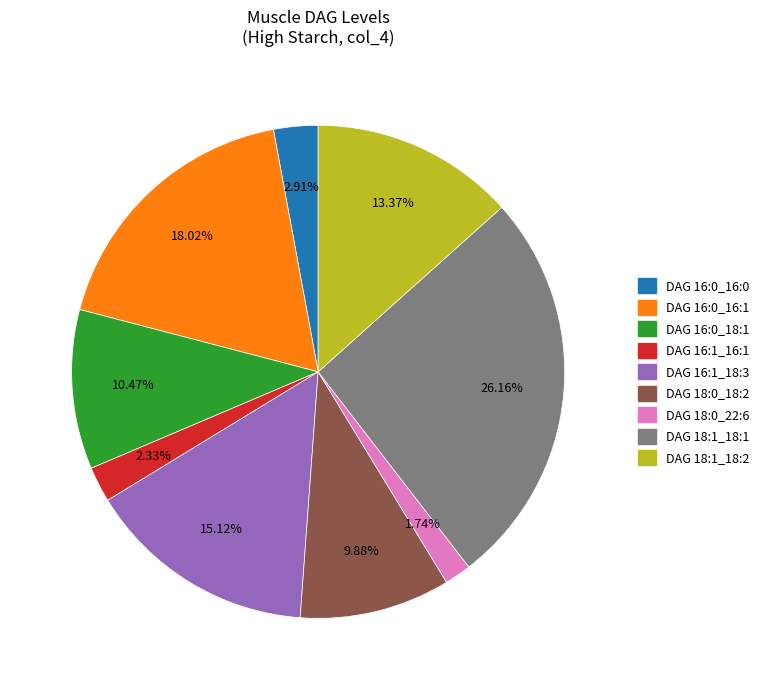

Rank the categories by value from lowest to highest.

DAG 18:0_22:6, DAG 16:1_16:1, DAG 16:0_16:0, DAG 18:0_18:2, DAG 16:0_18:1, DAG 18:1_18:2, DAG 16:1_18:3, DAG 16:0_16:1, DAG 18:1_18:1